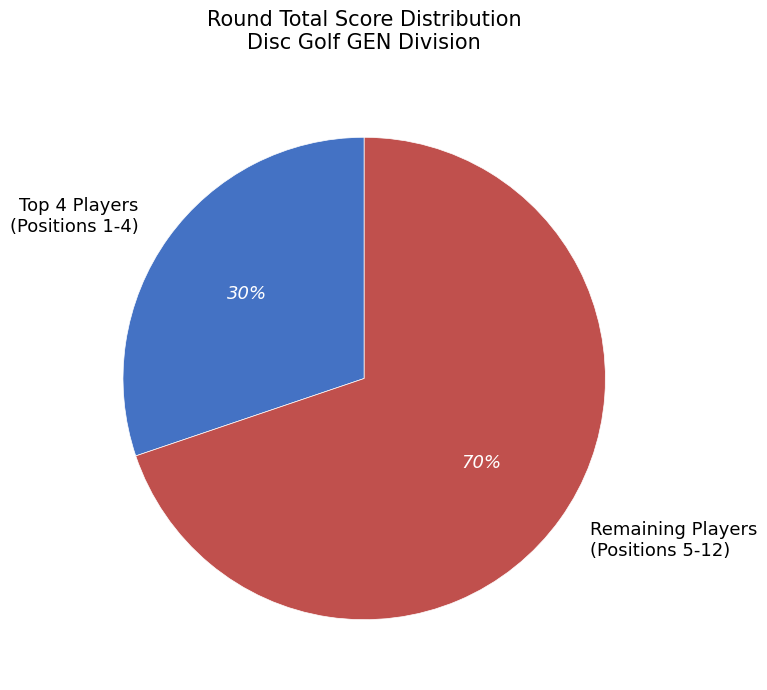

To the nearest percent, what portion does Remaining Players (Positions 5-12) represent?

70%